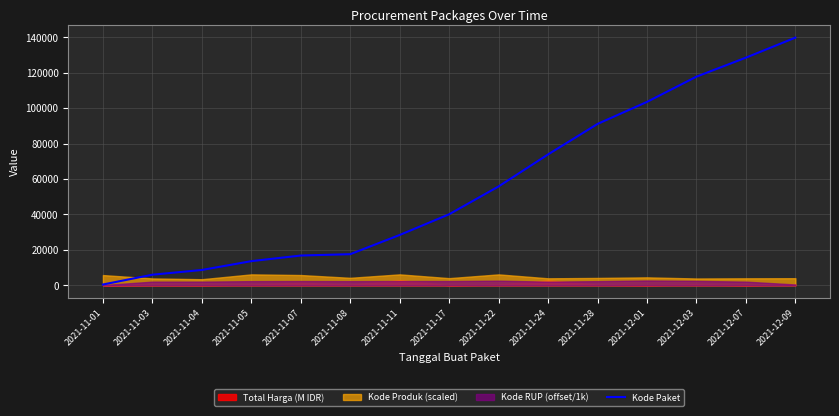

At which label is the value closest to 70140?

2021-11-24